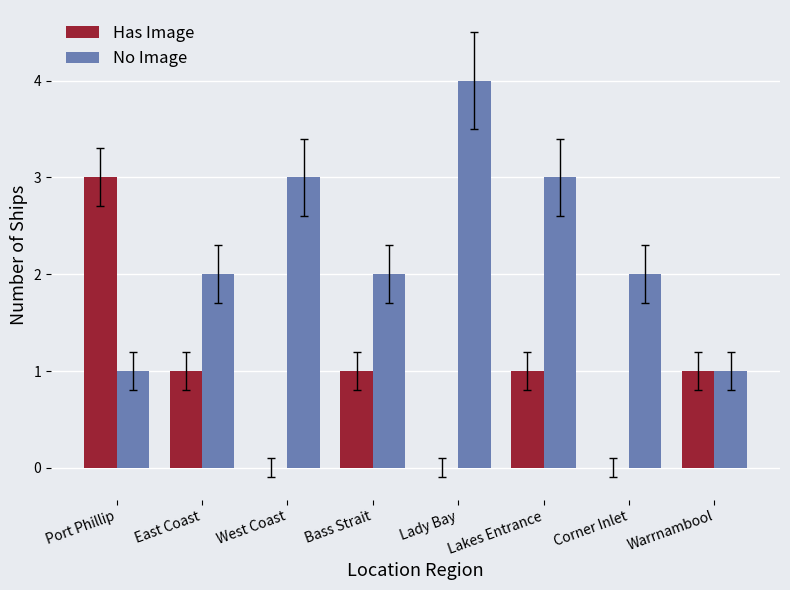

Where does the Has Image series first go above 1?

Port Phillip